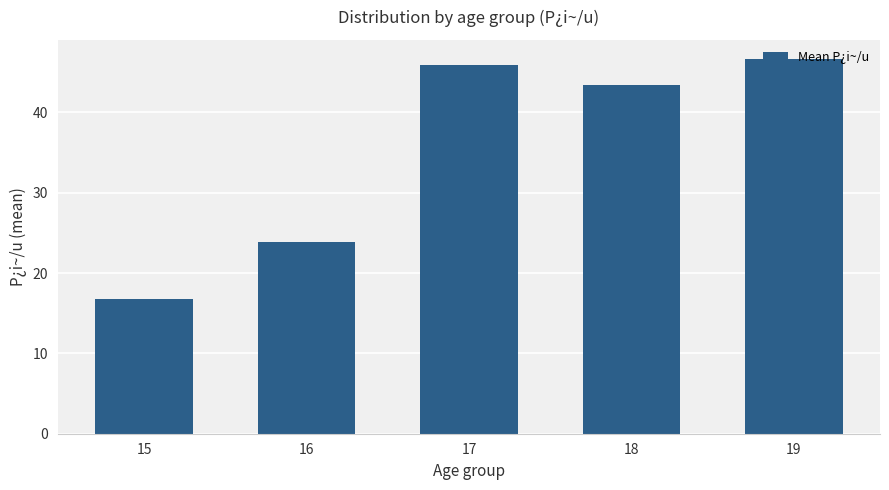

Is it true that the value at 19 is 46.7?

True